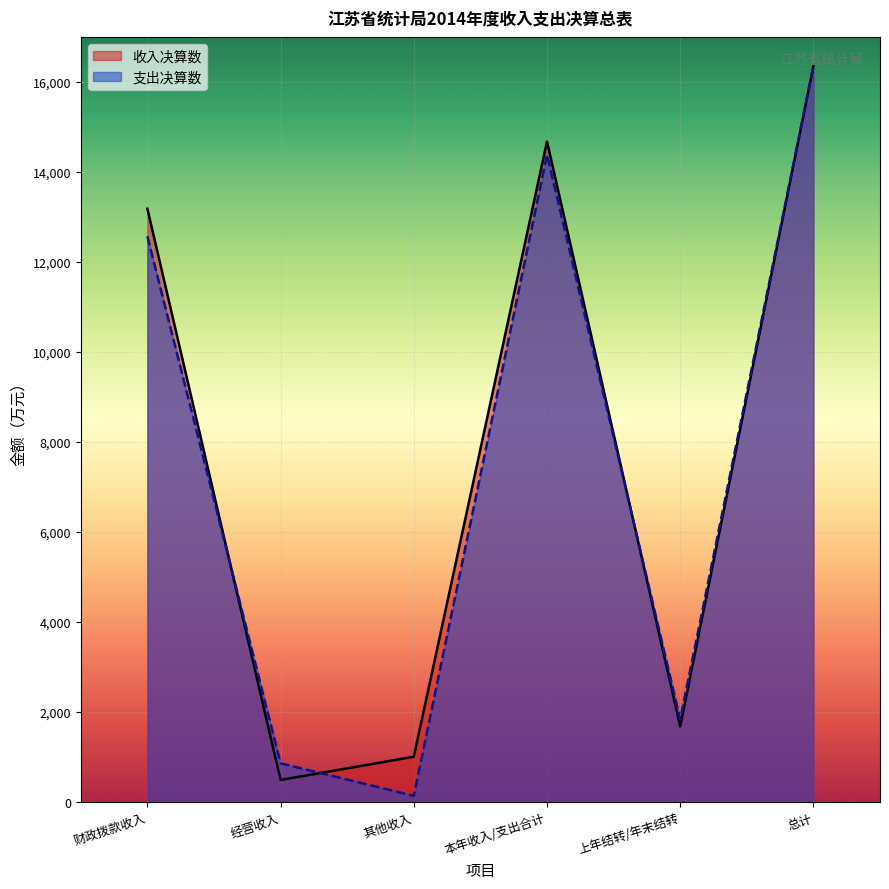

At which category does the chart reach its peak across all series?

总计